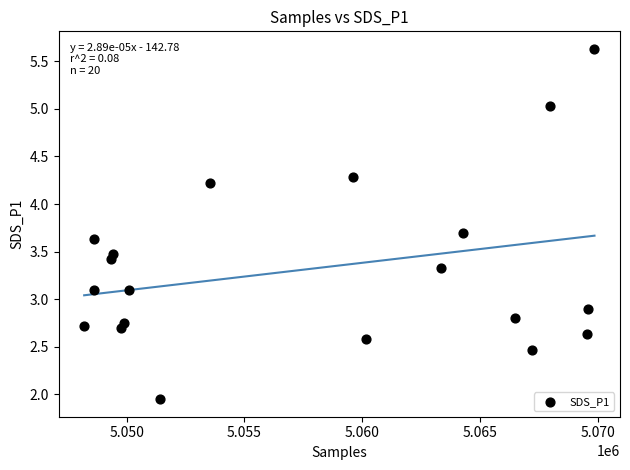

What is the range of X values (max minus min)?

21677.0